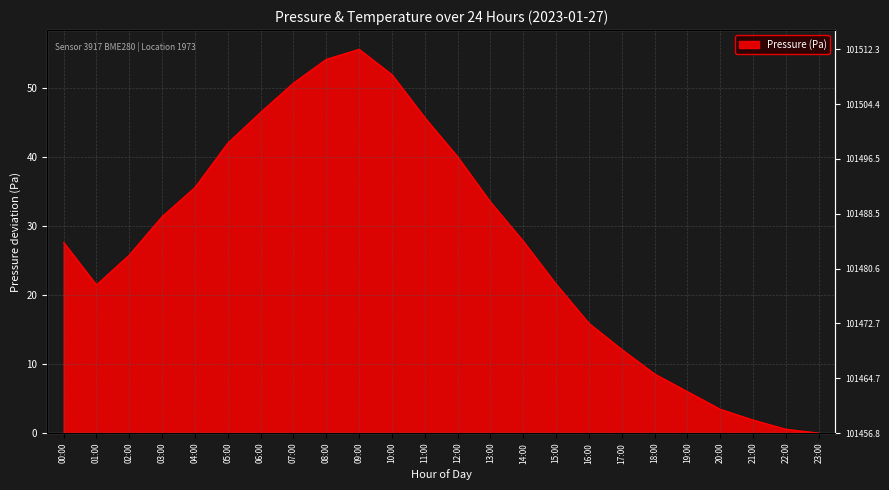

How many positive values are there?

23